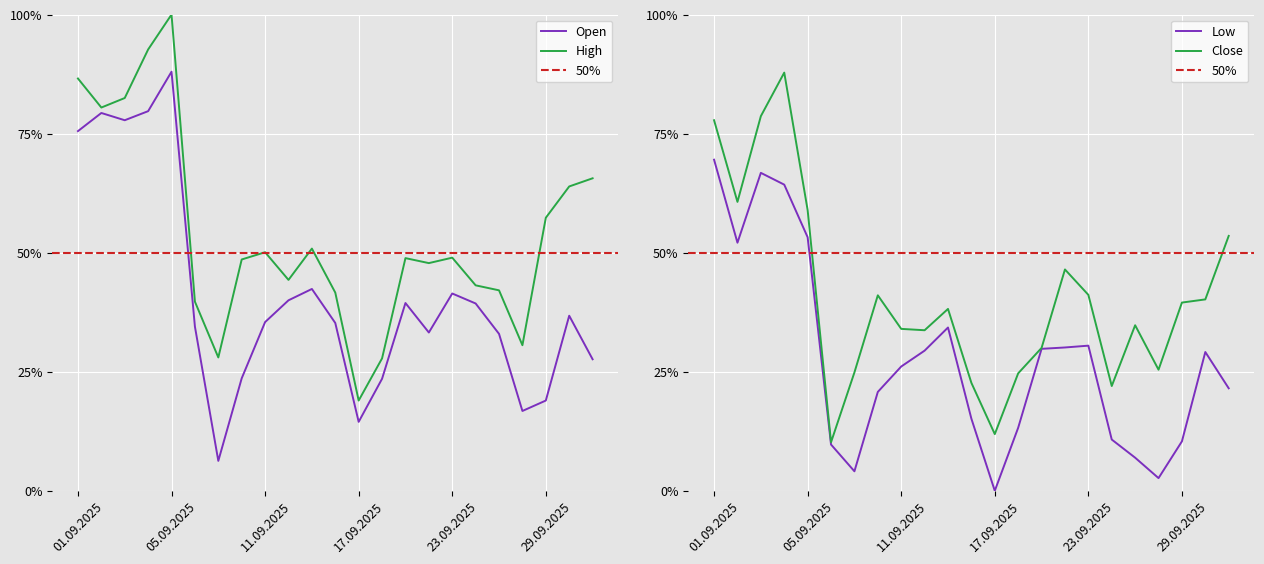

True or false: Low and Close intersect in this chart.

False